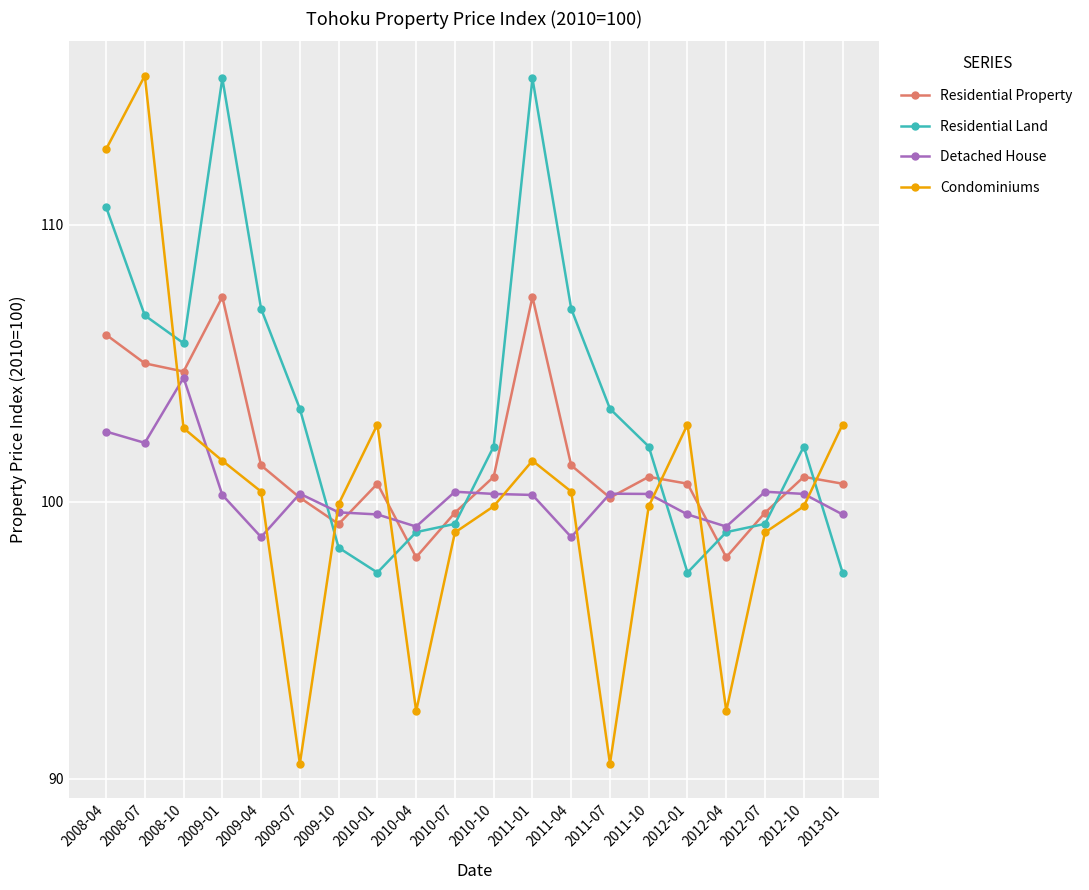

What is the total value across all series at 2010-07?

398.1